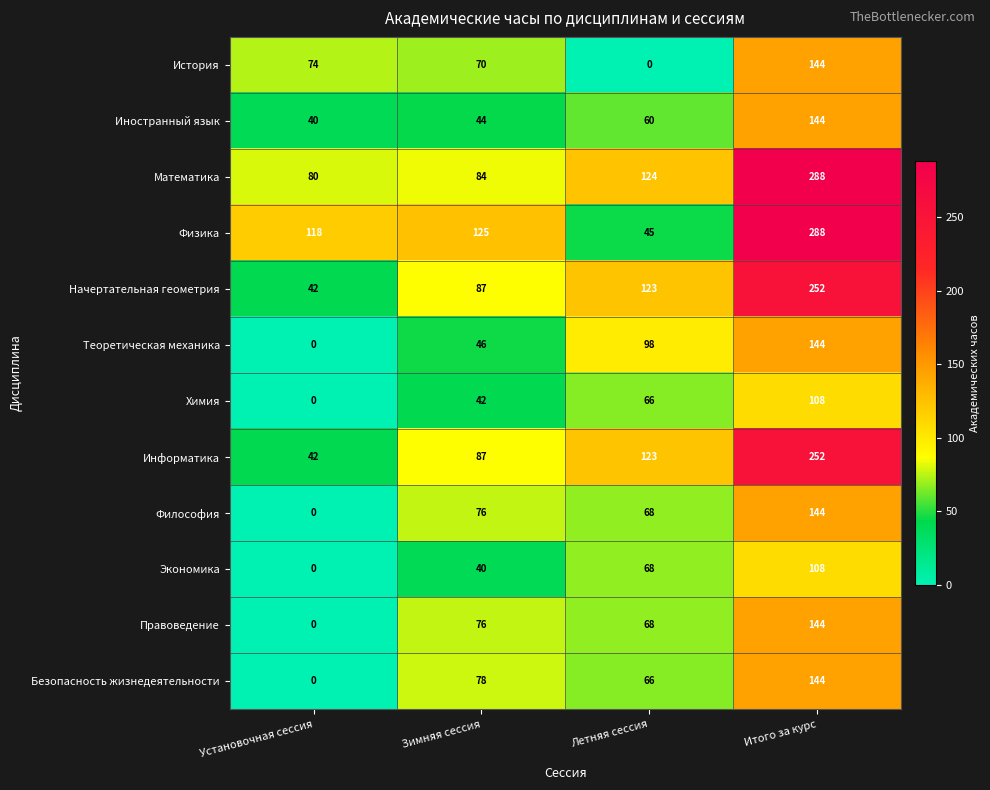

Count the number of data series in this chart.

12